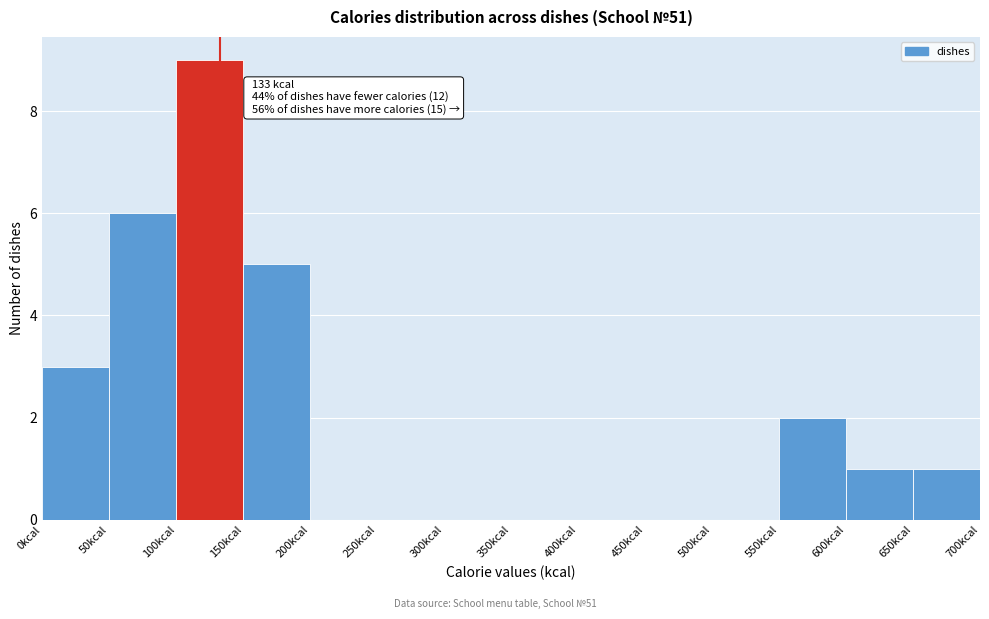

Over which range of the x-axis is the bar tallest?

100 to 150